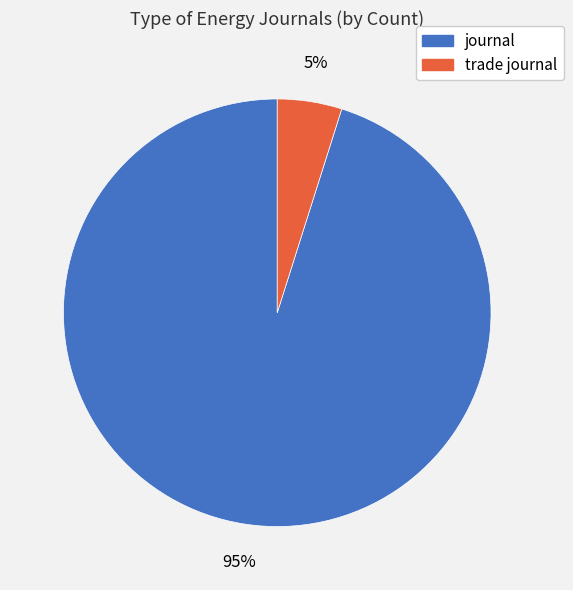

What percentage is the journal slice, to the nearest percent?

95%